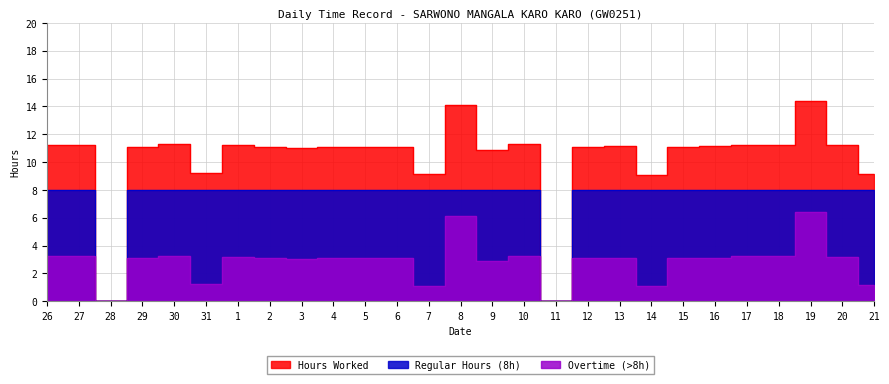

True or false: Hours Worked has a value of 11.2 at 17.

True